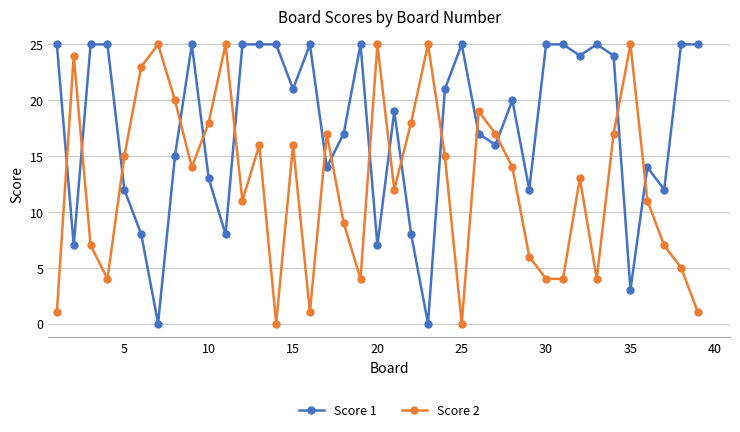

Count the number of data series in this chart.

2